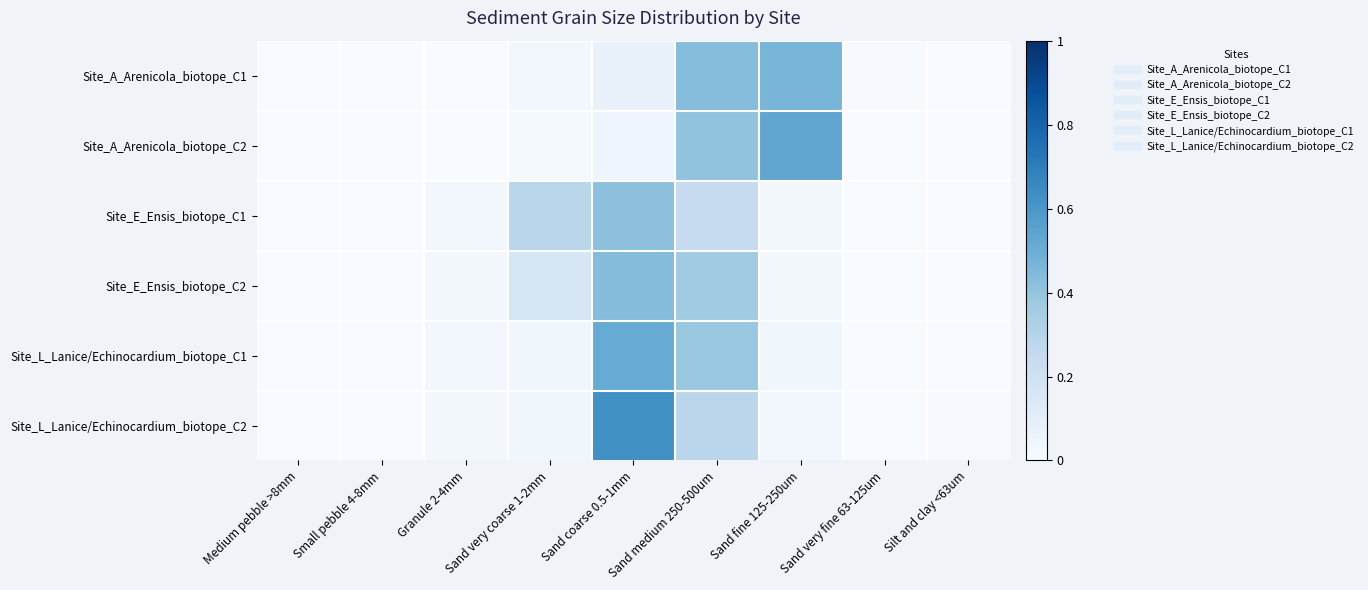

Rank the series at Sand coarse 0.5-1mm from highest to lowest value.

Site_L_Lanice/Echinocardium_biotope_C2, Site_L_Lanice/Echinocardium_biotope_C1, Site_E_Ensis_biotope_C2, Site_E_Ensis_biotope_C1, Site_A_Arenicola_biotope_C1, Site_A_Arenicola_biotope_C2